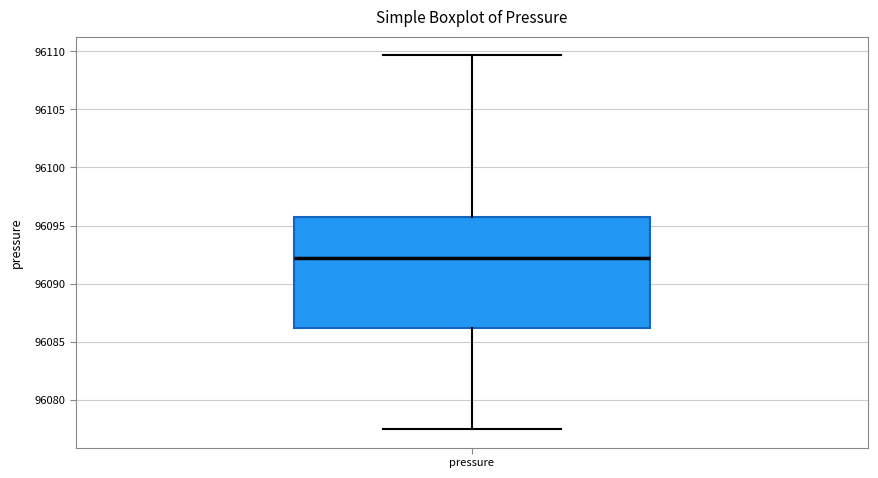

Where does the upper whisker of the box for pressure end on the y-axis? The values are not printed on the chart, so give them approximately, as read against the axis.

96109.5